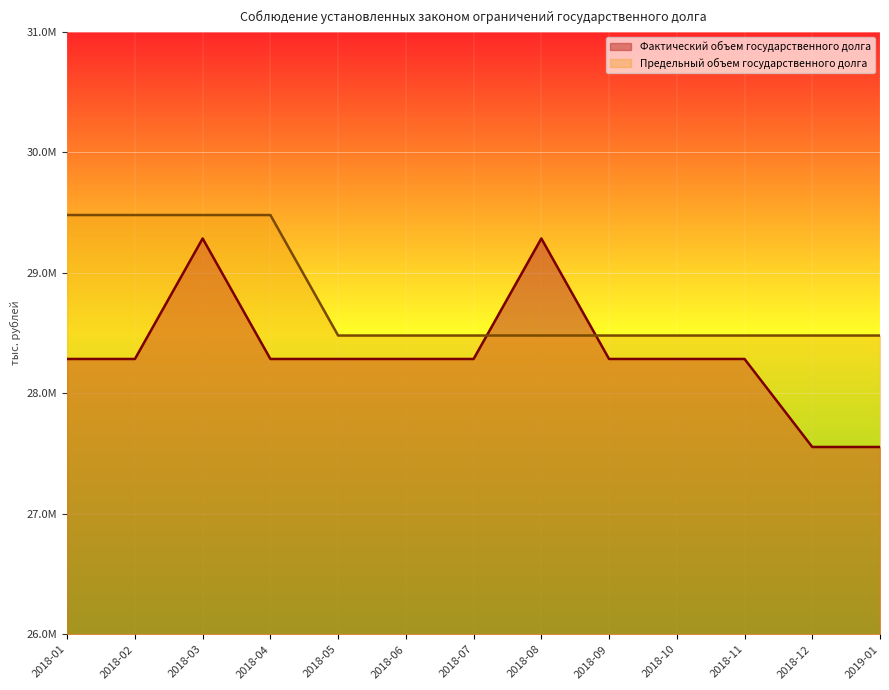

Is it true that Фактический объем государственного долга equals 50242871.7 at 2018-08?

False